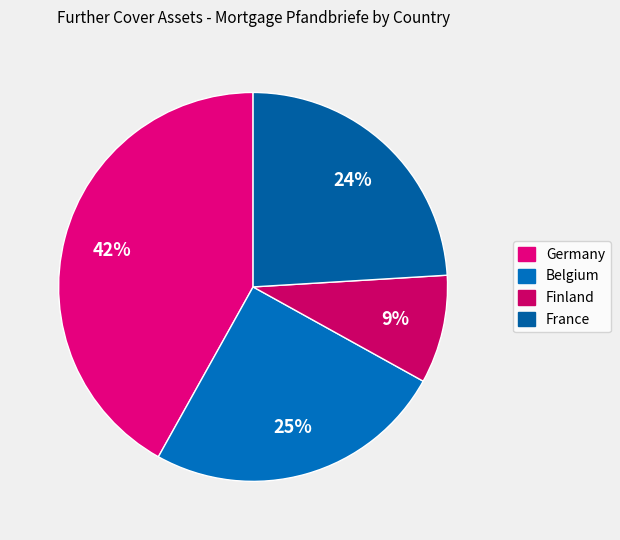

Count the number of slices in the pie.

4